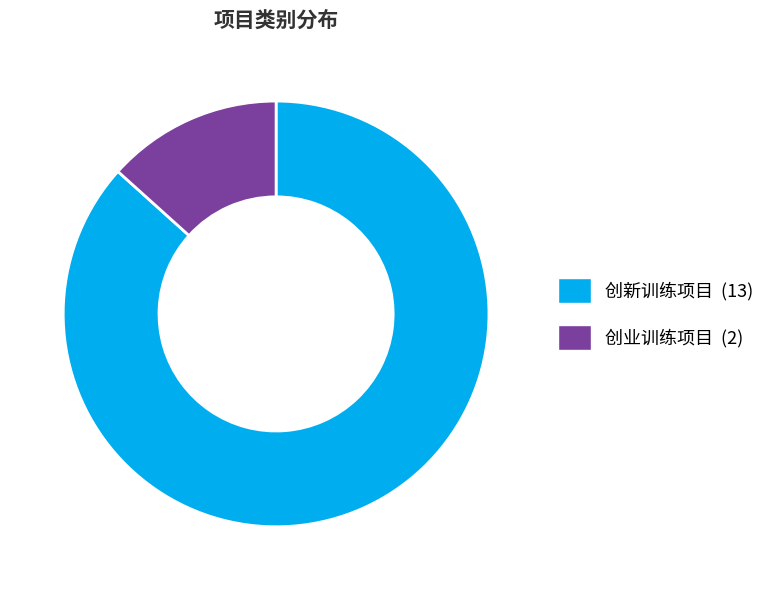

Is the sum of 创新训练项目 and 创业训练项目 greater than half?

Yes